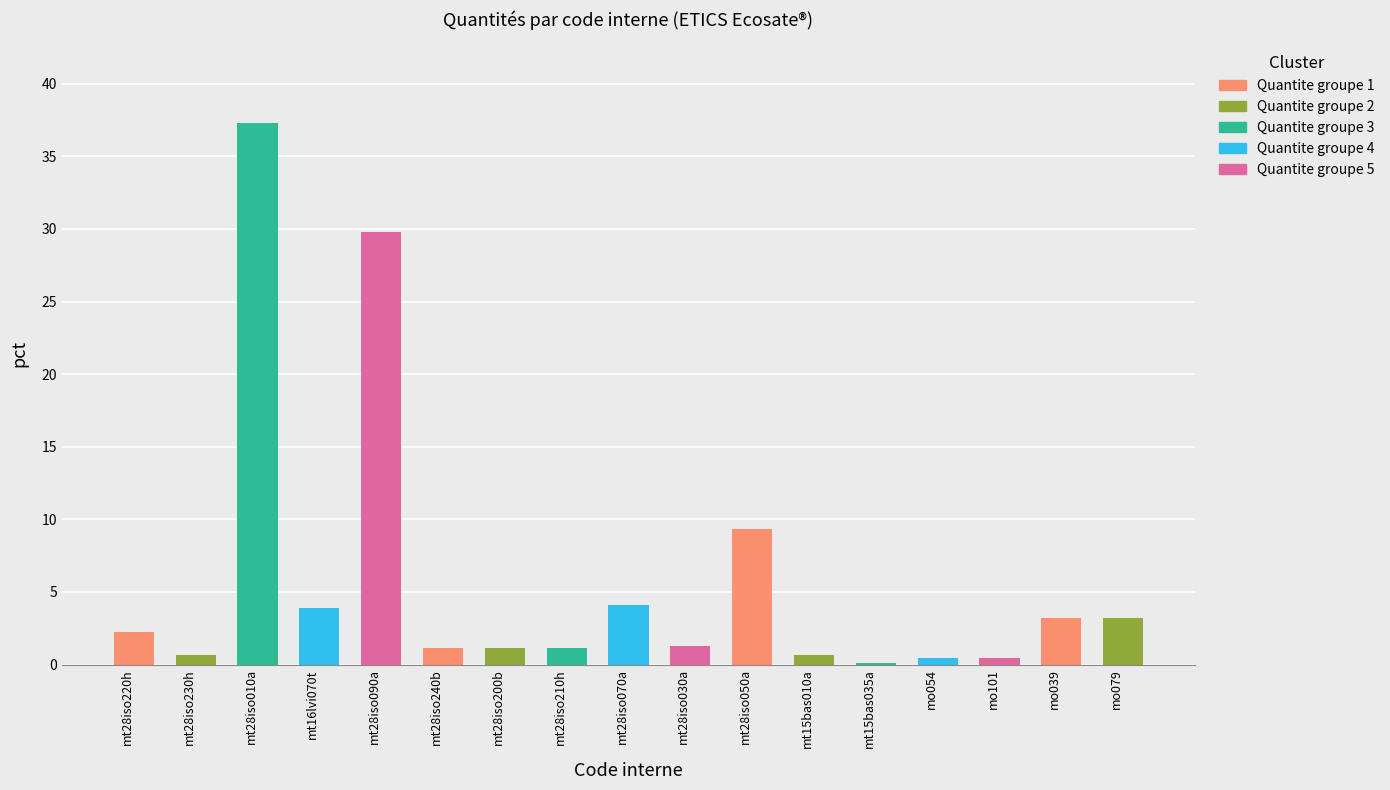

What is the sum of all Quantite groupe 1 values?

15.9